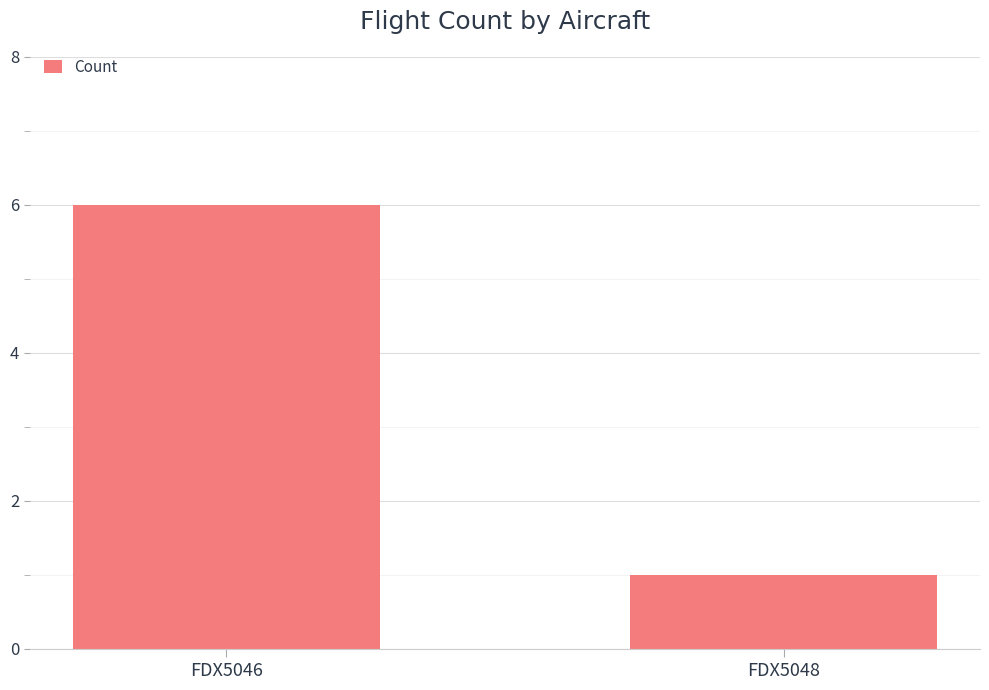

What is the sum of the values at FDX5046 and FDX5048?

7